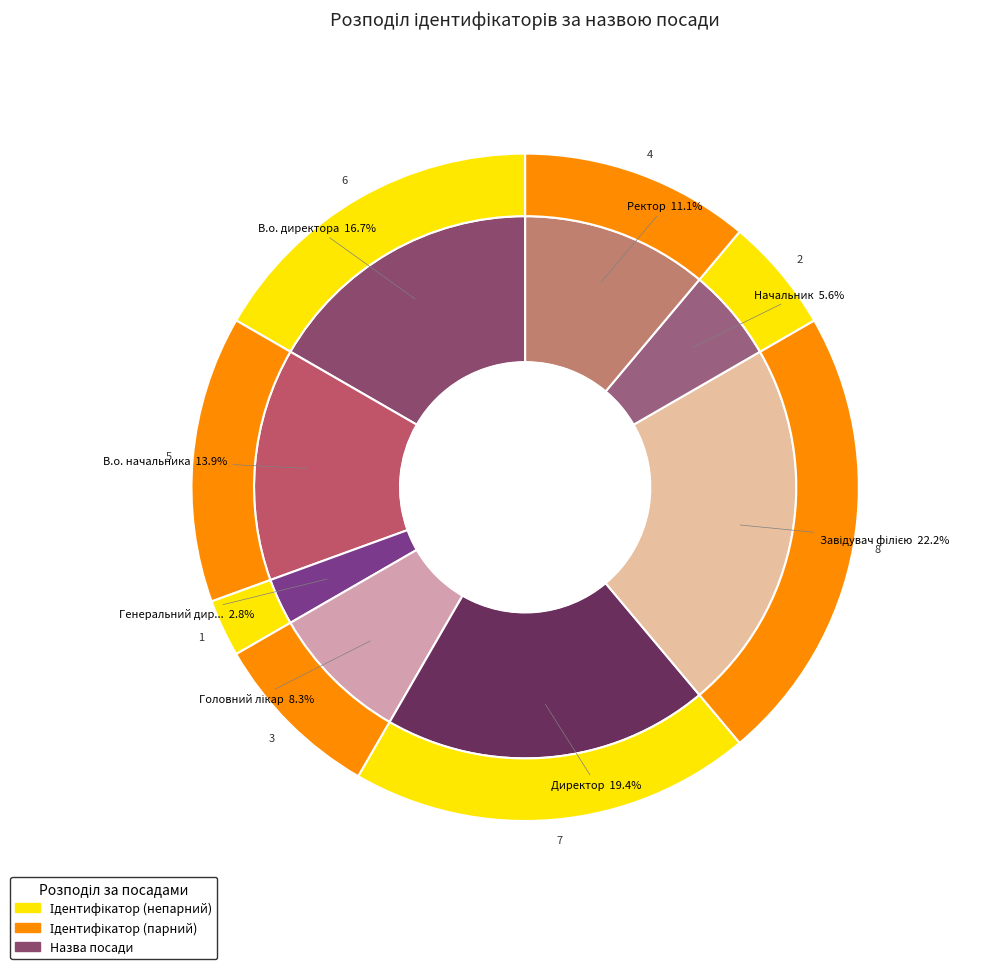

What percentage is the Директор slice, to the nearest percent?

19%